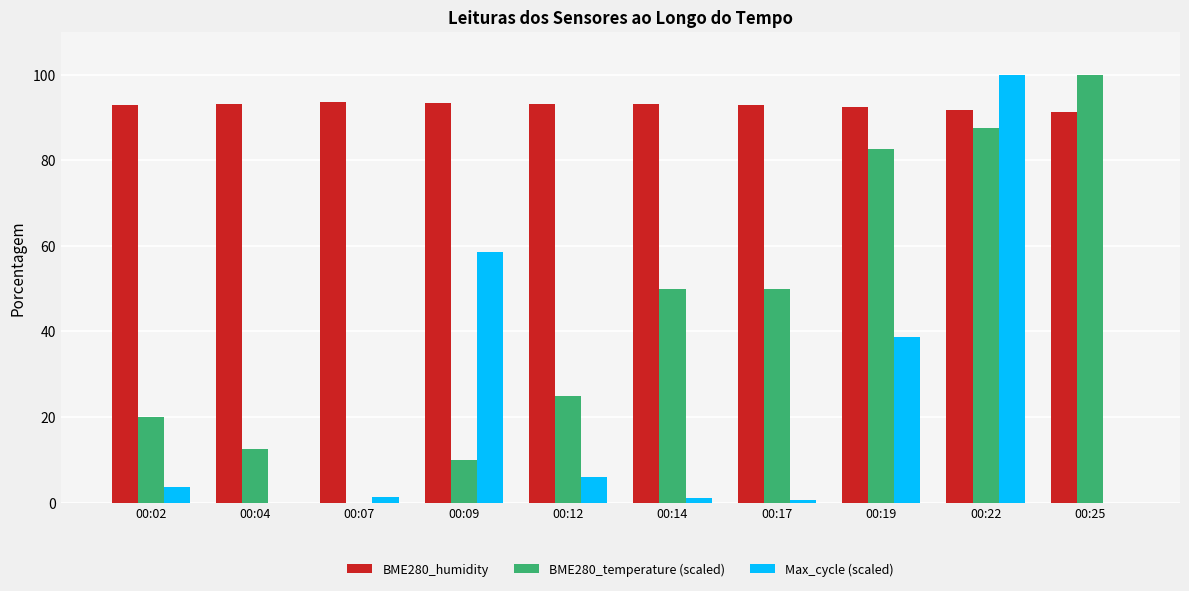

What is the sum of all BME280_temperature (scaled) values?

437.5